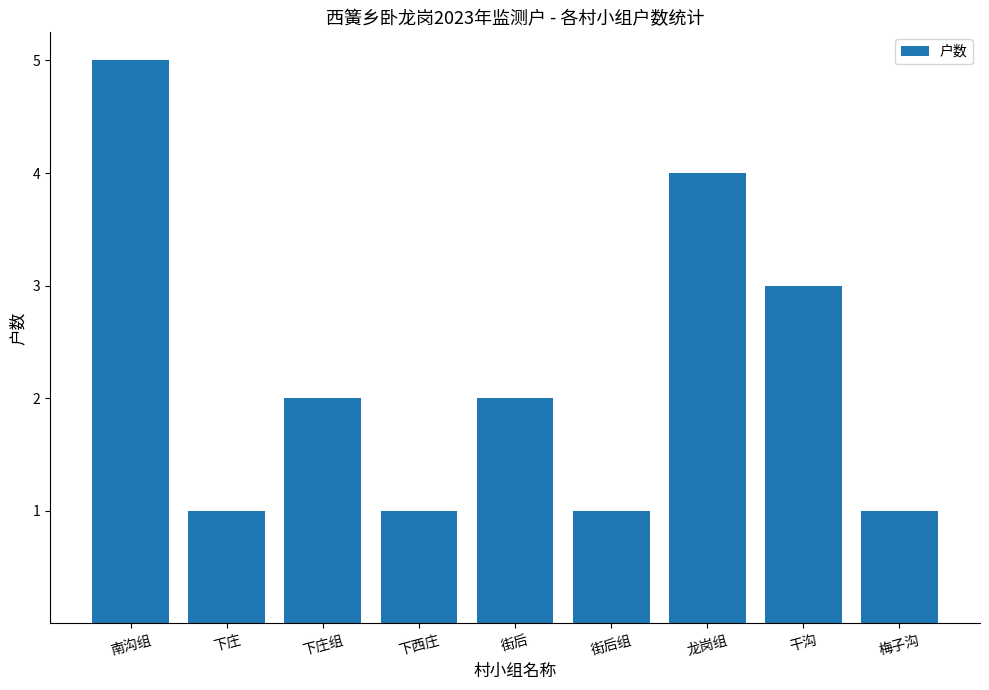

How many distinct data groups are displayed?

1